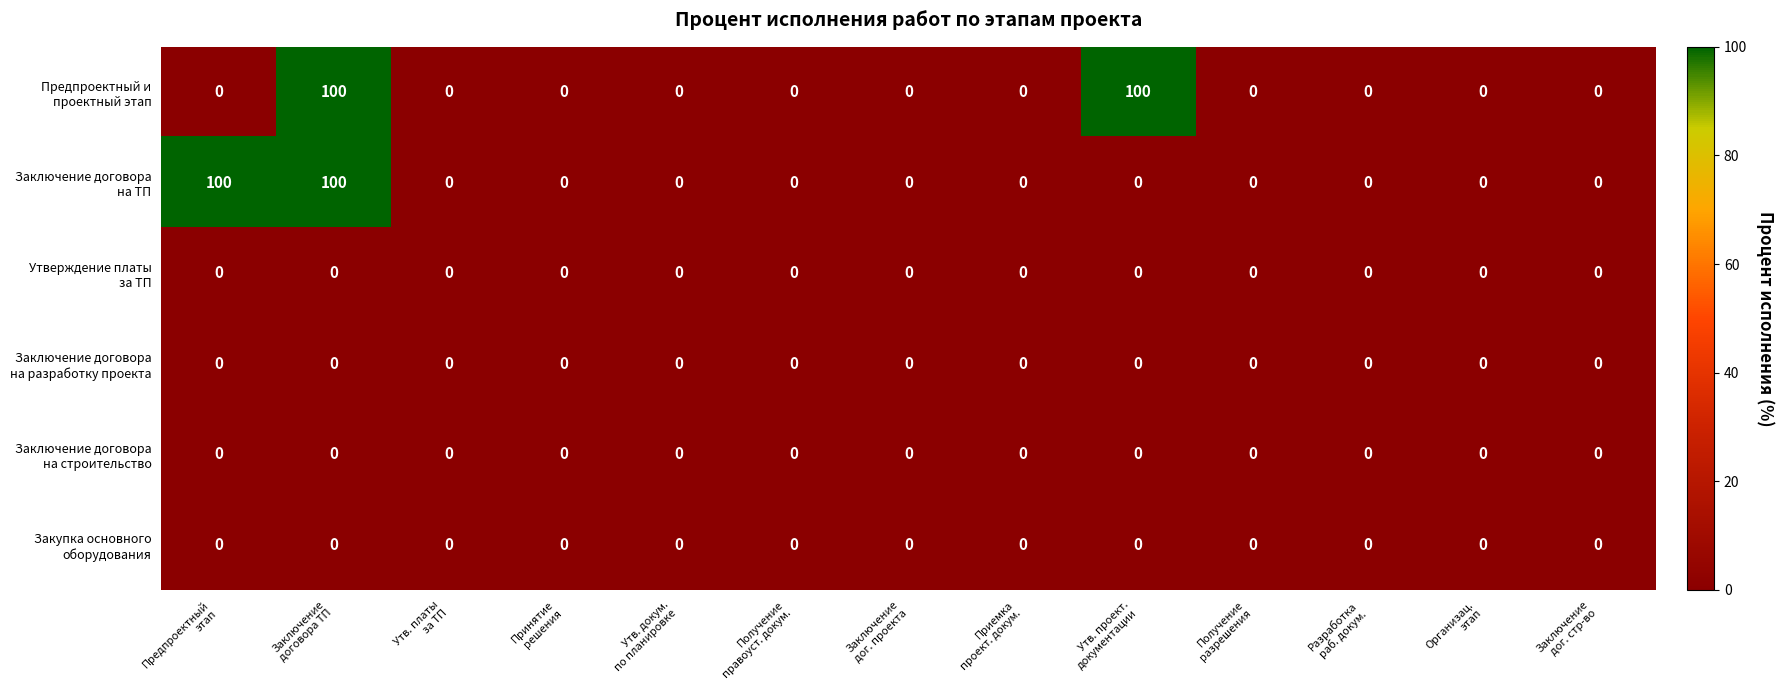

How many categories are shown in the chart?

13